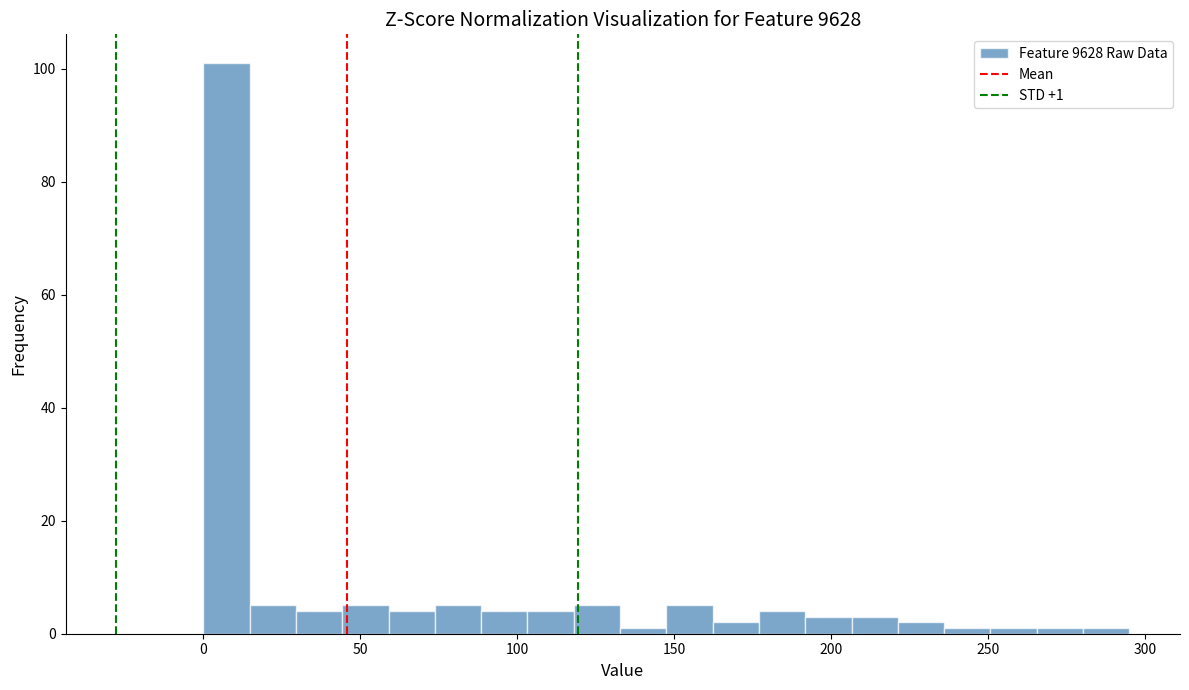

Around what value on the x-axis is the tallest bar? Give the approximate position of its centre, as read against the axis.

5